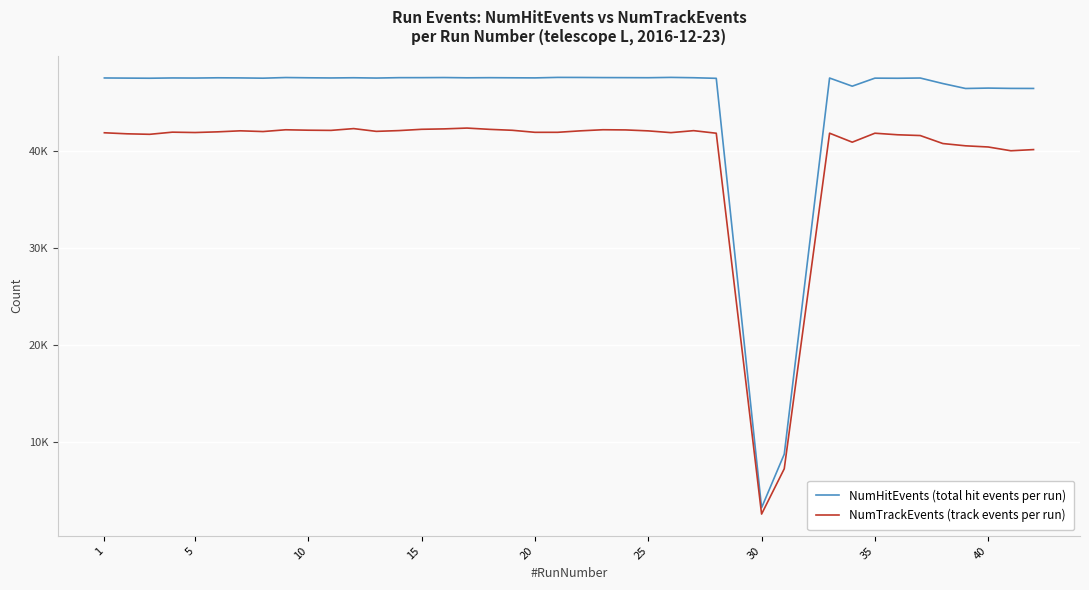

True or false: NumTrackEvents (track events per run) and NumHitEvents (total hit events per run) cross at least once.

False